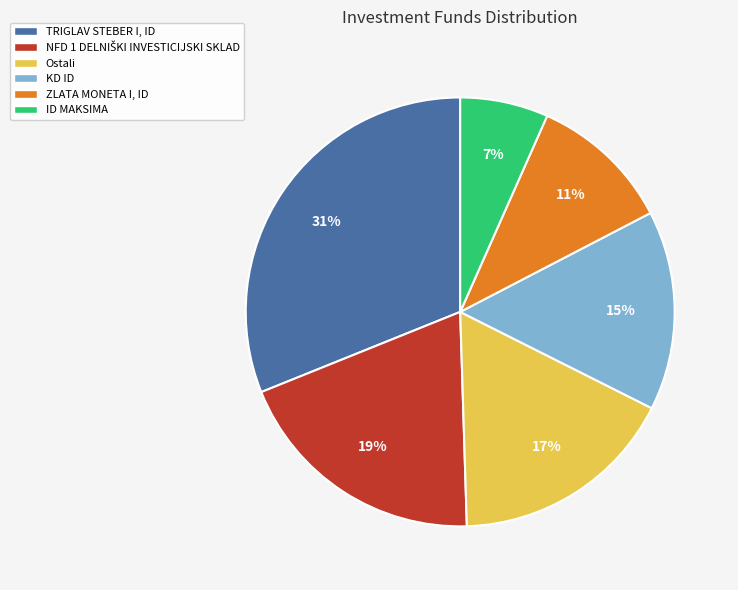

To the nearest percent, what percentage of the pie is TRIGLAV STEBER I, ID?

31%